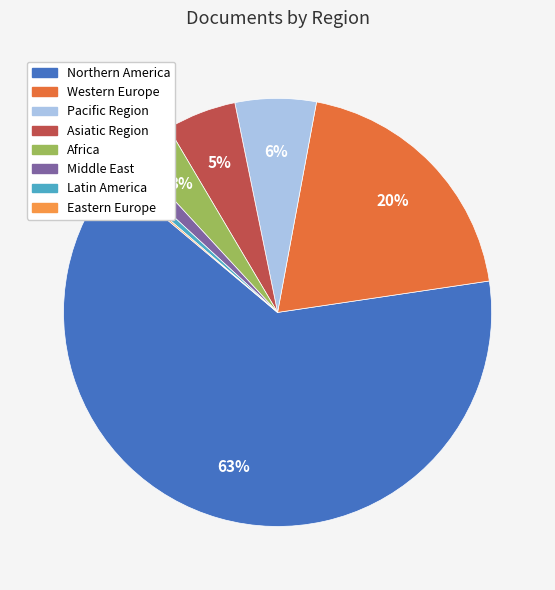

To the nearest percent, what is the difference between the Asiatic Region and Pacific Region slice percentages?

1%